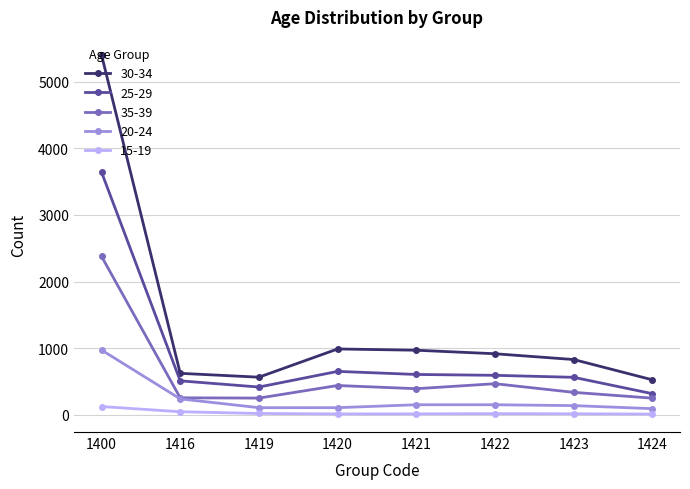

List the series in order of their overall mean, lowest first.

15-19, 20-24, 35-39, 25-29, 30-34